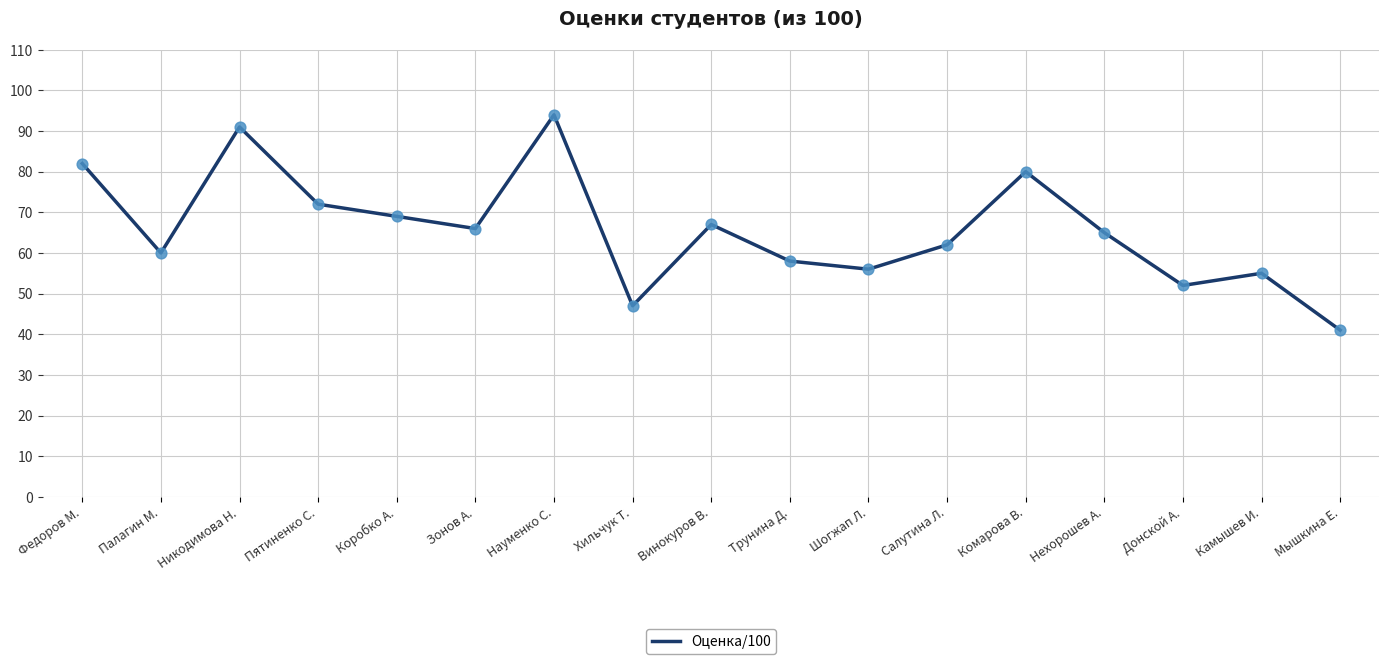

Approximately how many times larger is the value at Донской А. compared to Мышкина Е.?

1.3